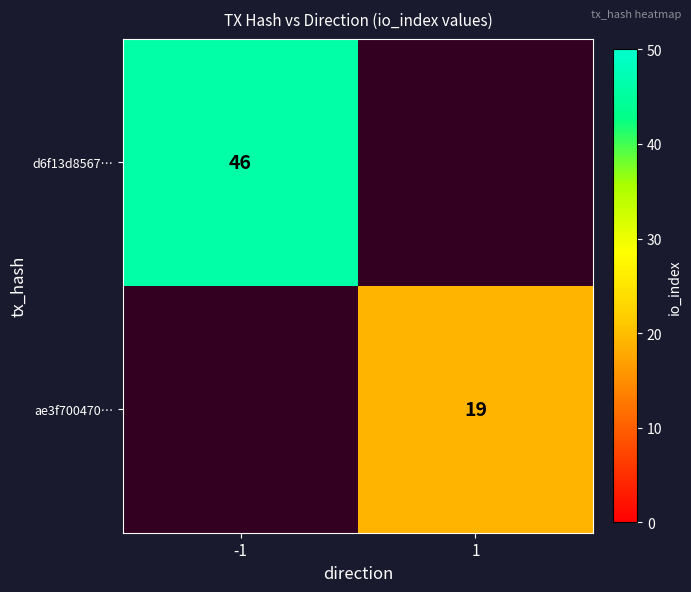

The ae3f700470… series shows 19 at 1. True or false?

True